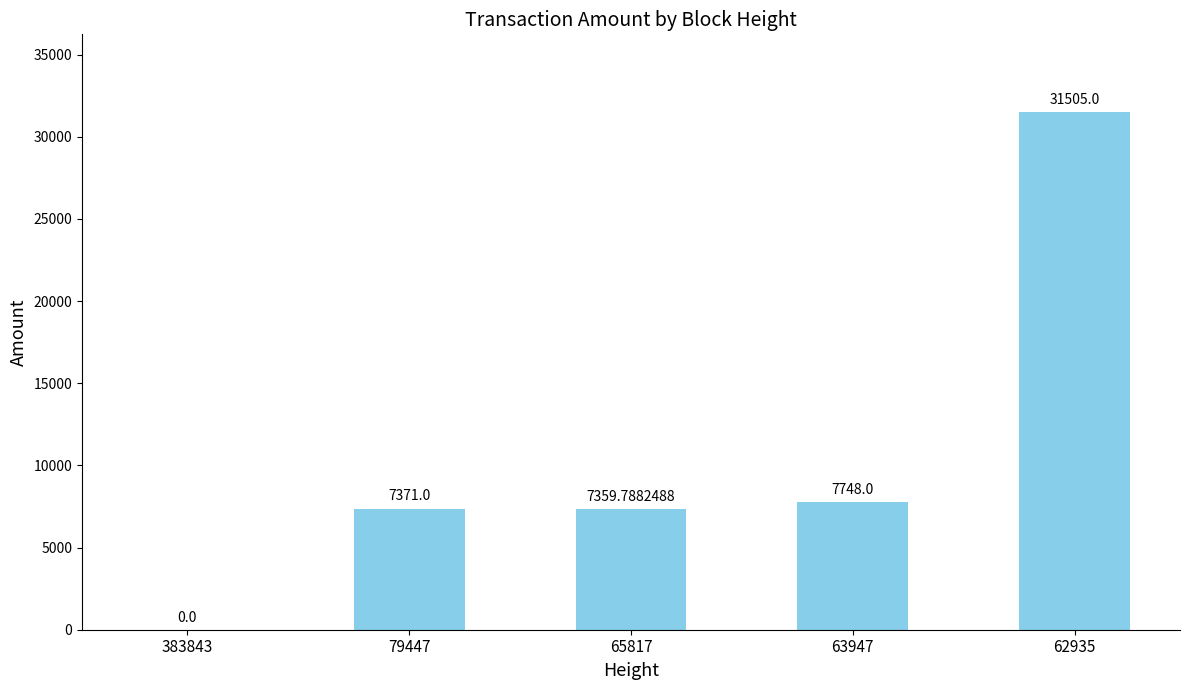

What is the sum of all values?

53983.8